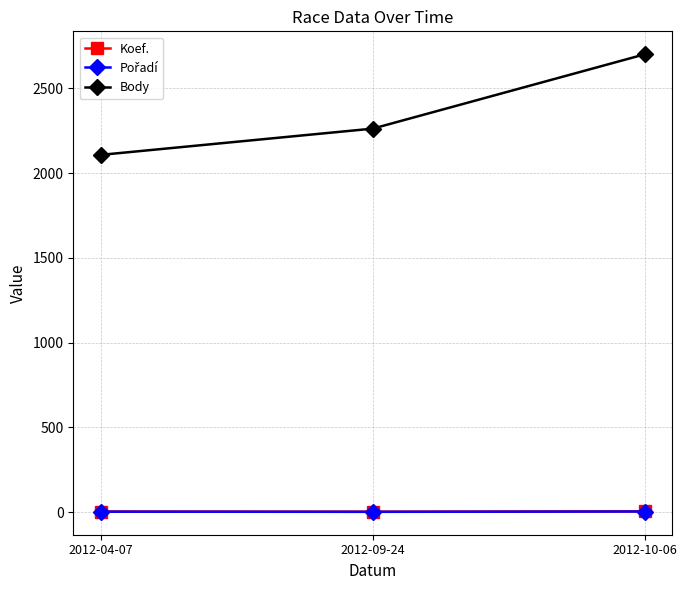

What is the label of the 1st point from the left?

2012-04-07